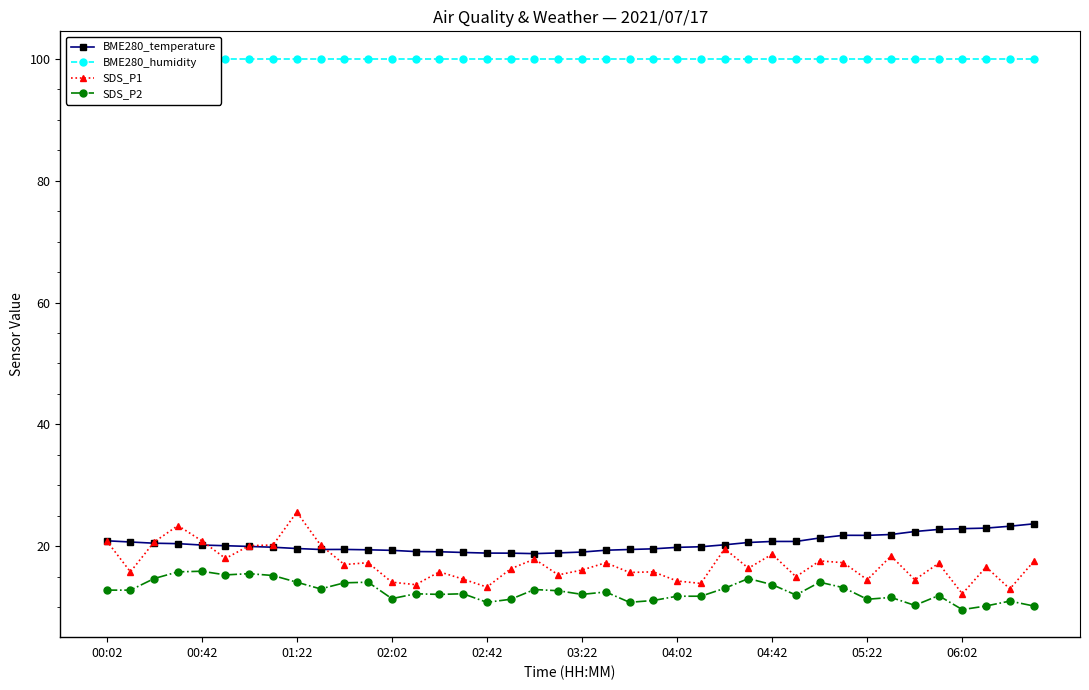

Rank the series at 37 from highest to lowest value.

BME280_humidity, BME280_temperature, SDS_P1, SDS_P2